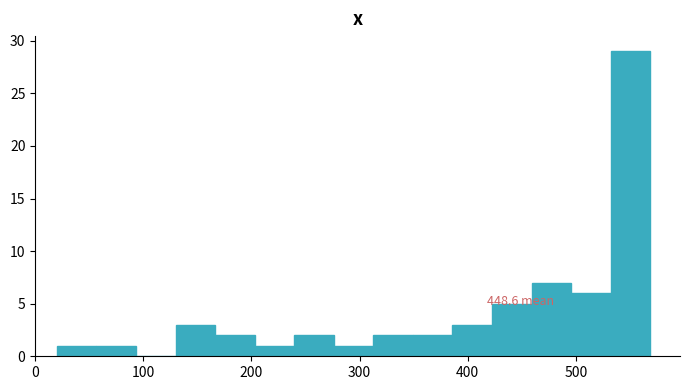

Read against the x-axis, roughly where is the centre of the tallest bar?

550